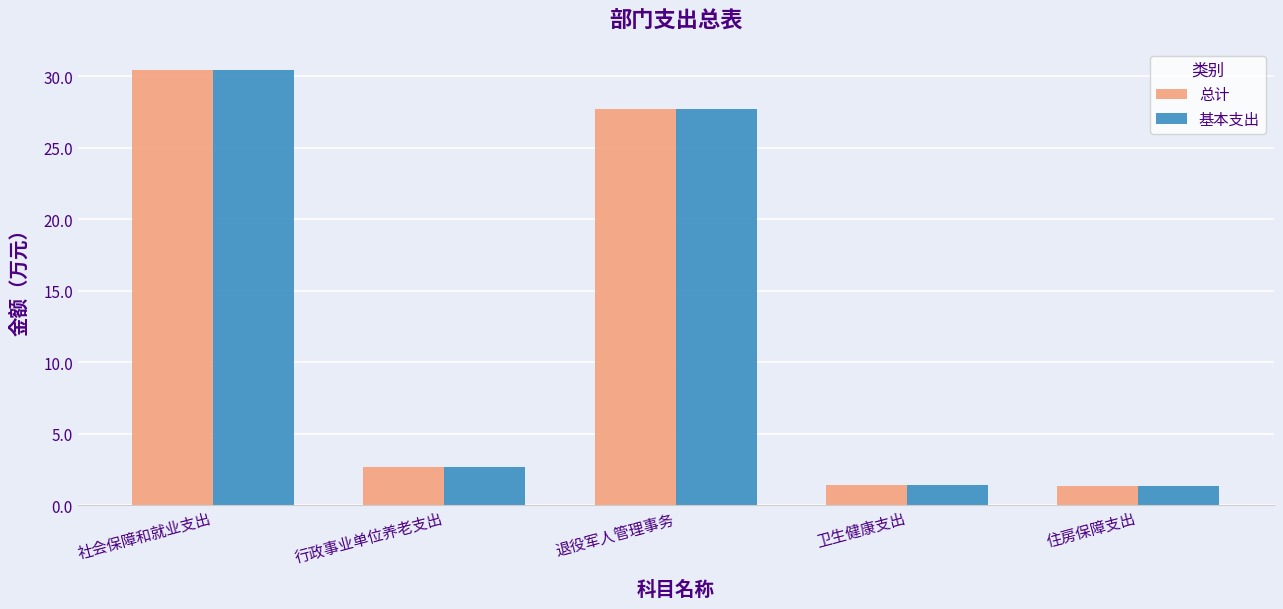

How many groups of bars are there?

5